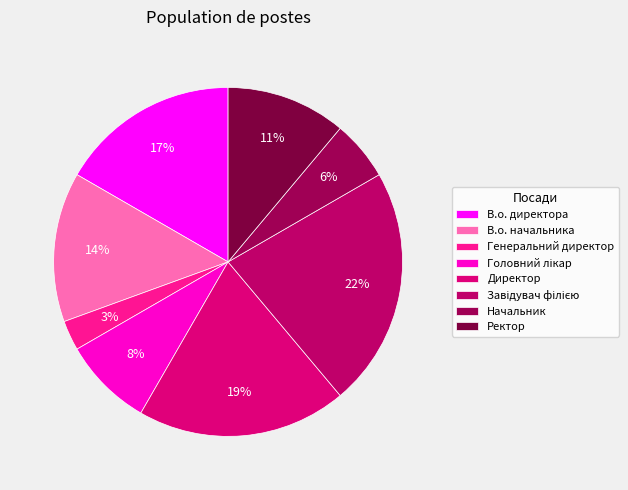

Count the number of slices in the pie.

8